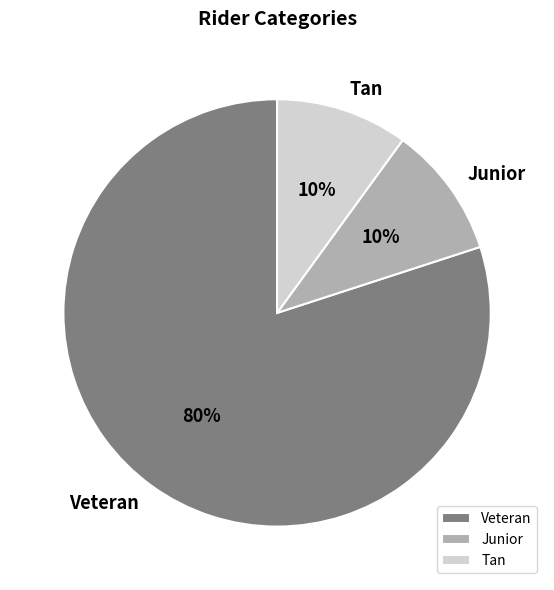

To the nearest percent, what is the average slice percentage?

33%